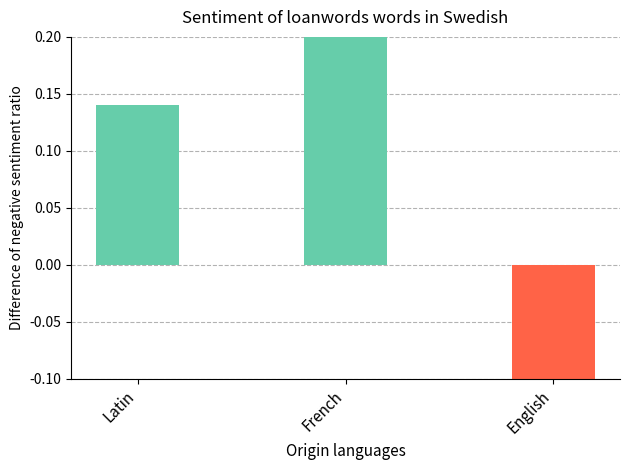

Where does the data first go above 0?

Latin